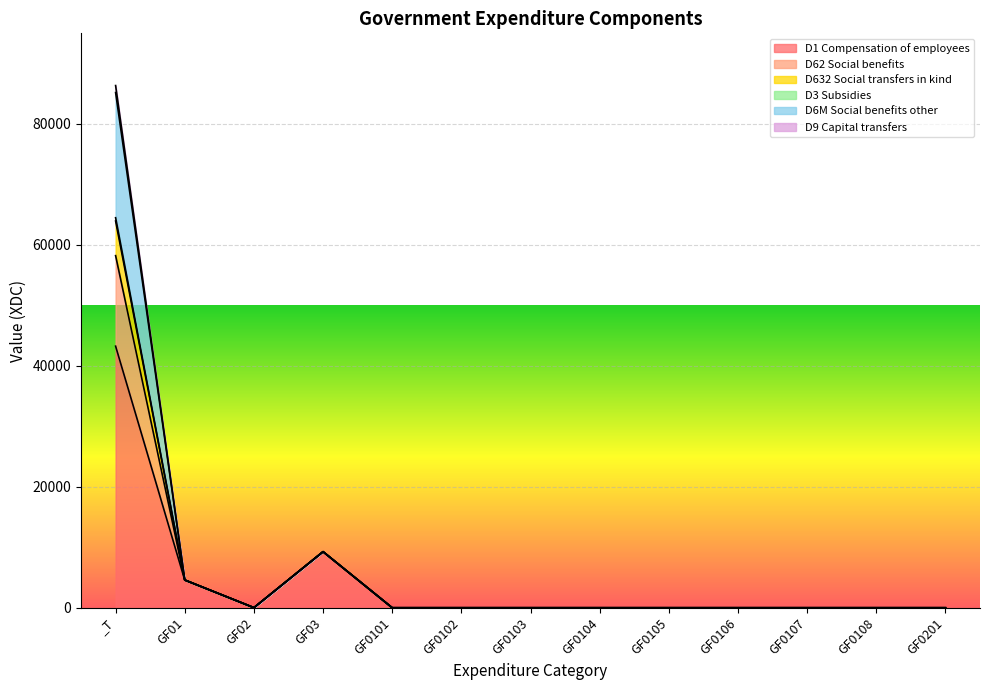

At which label does D1 Compensation of employees reach its peak?

_T